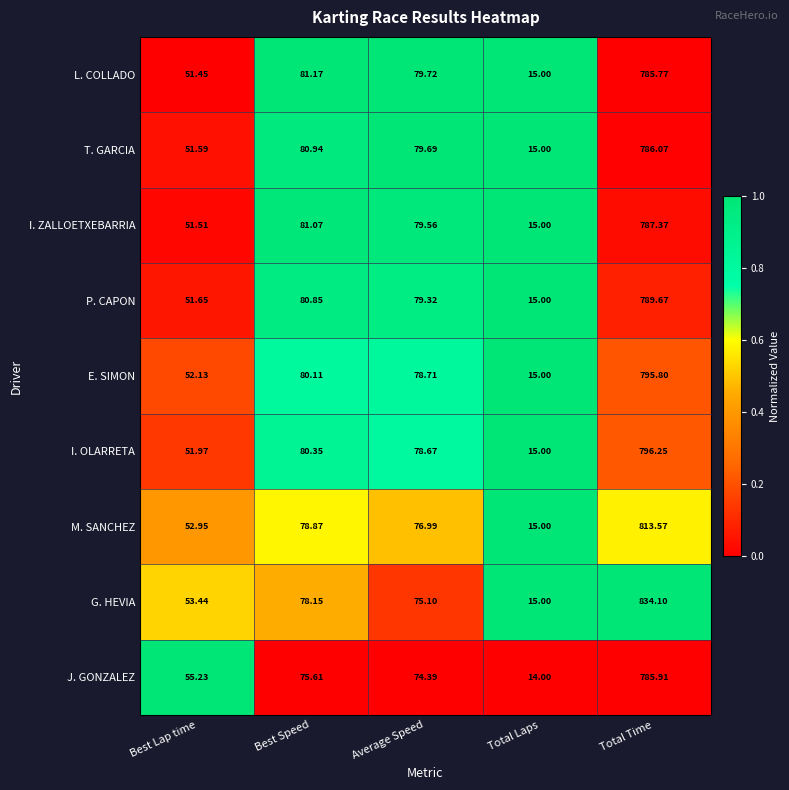

Which series has the largest range (max minus min)?

G. HEVIA